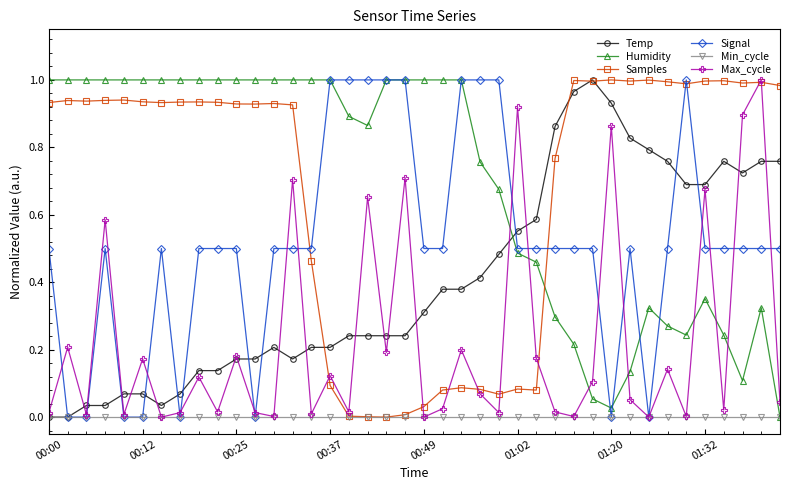

True or false: Humidity has more than 0 interior local peaks.

True